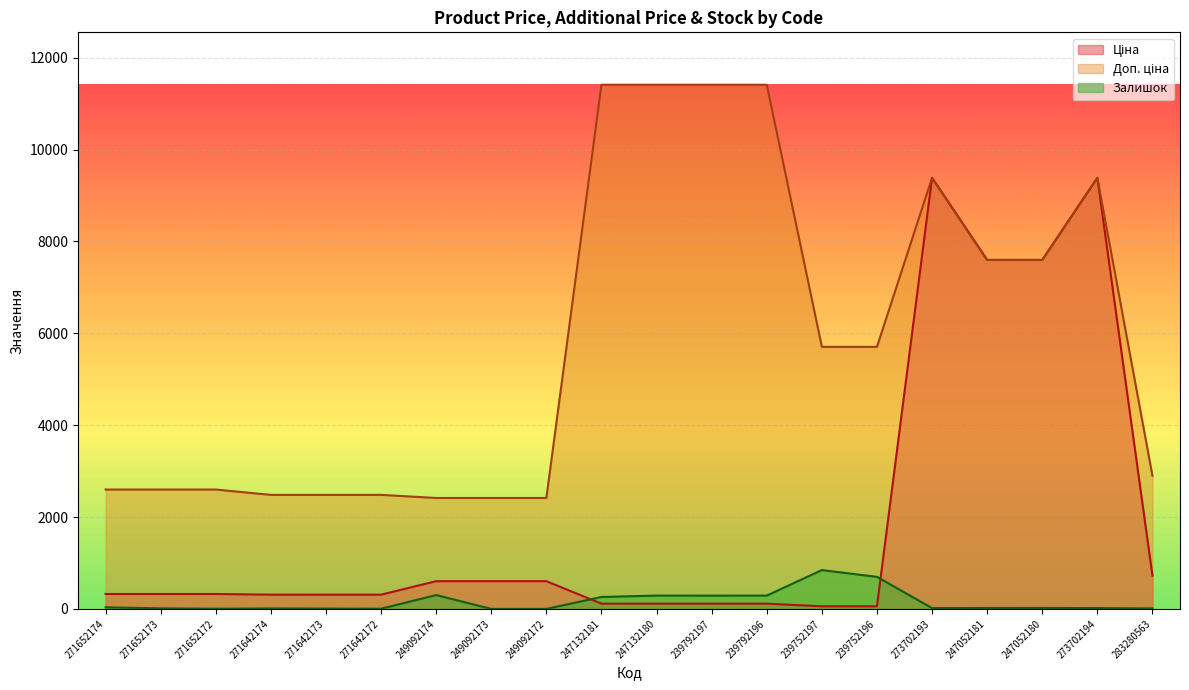

What is the total value across all series at 273702193?

18784.9